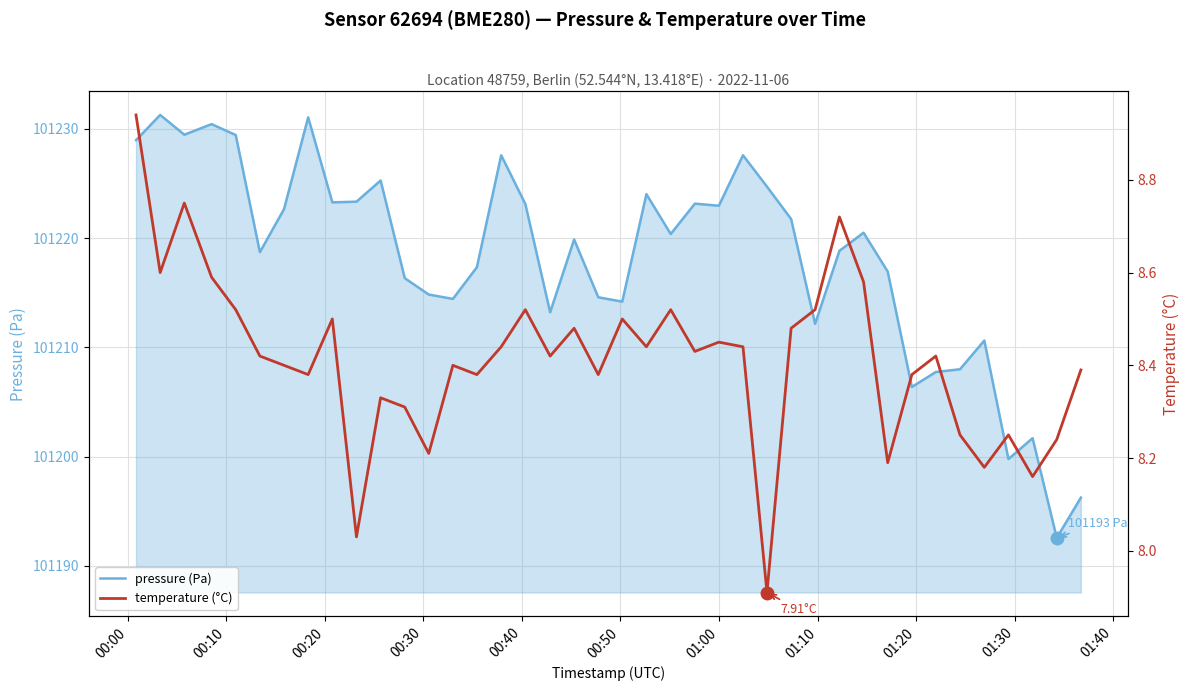

What is the minimum value shown in the chart?

7.9